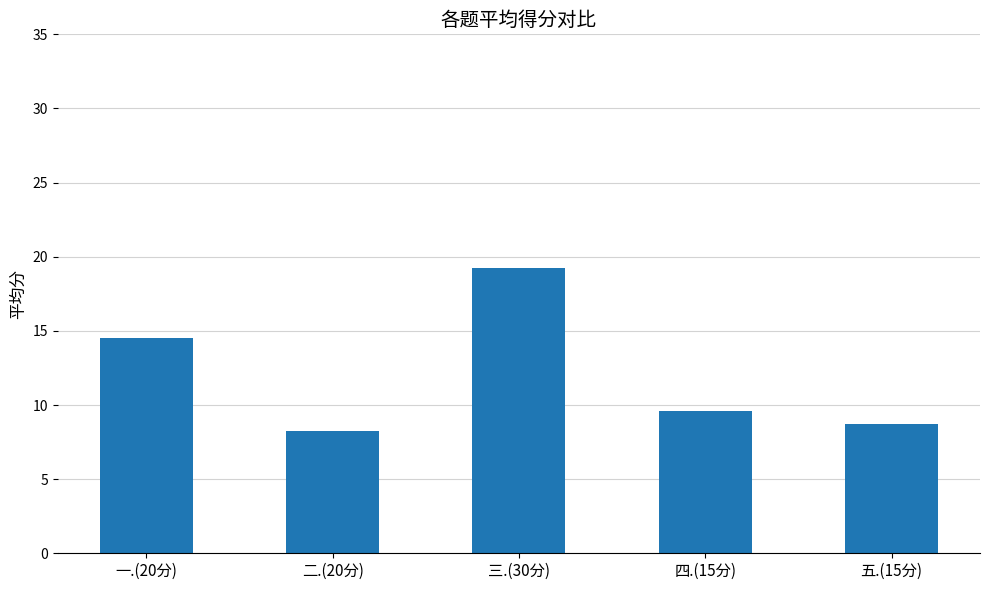

What position from the right is 二.(20分)?

4